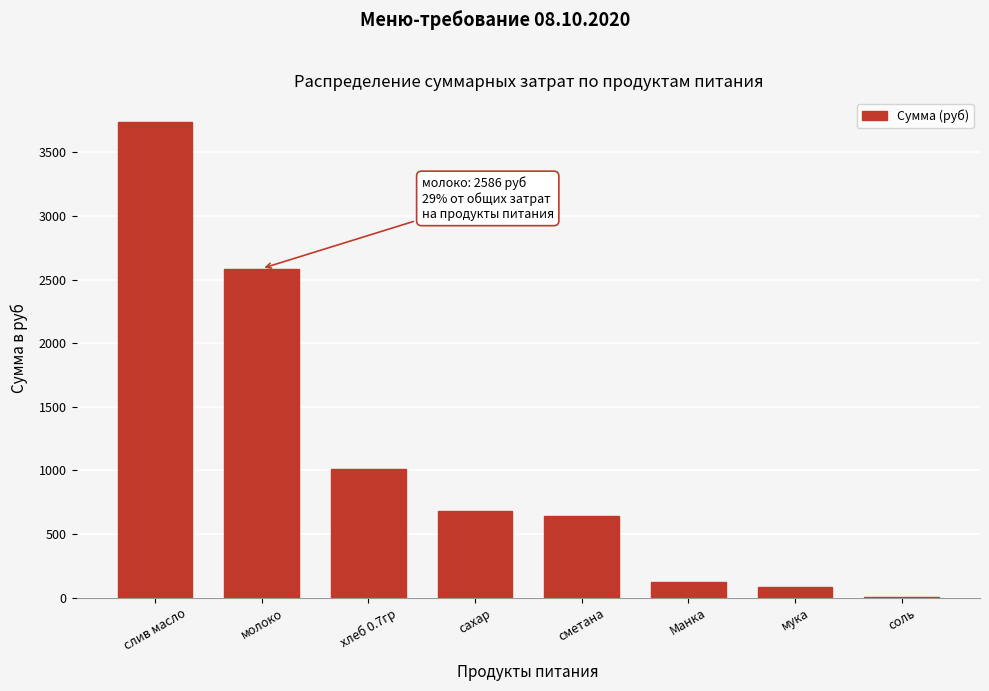

Is it true that the value at молоко is 899.0?

False